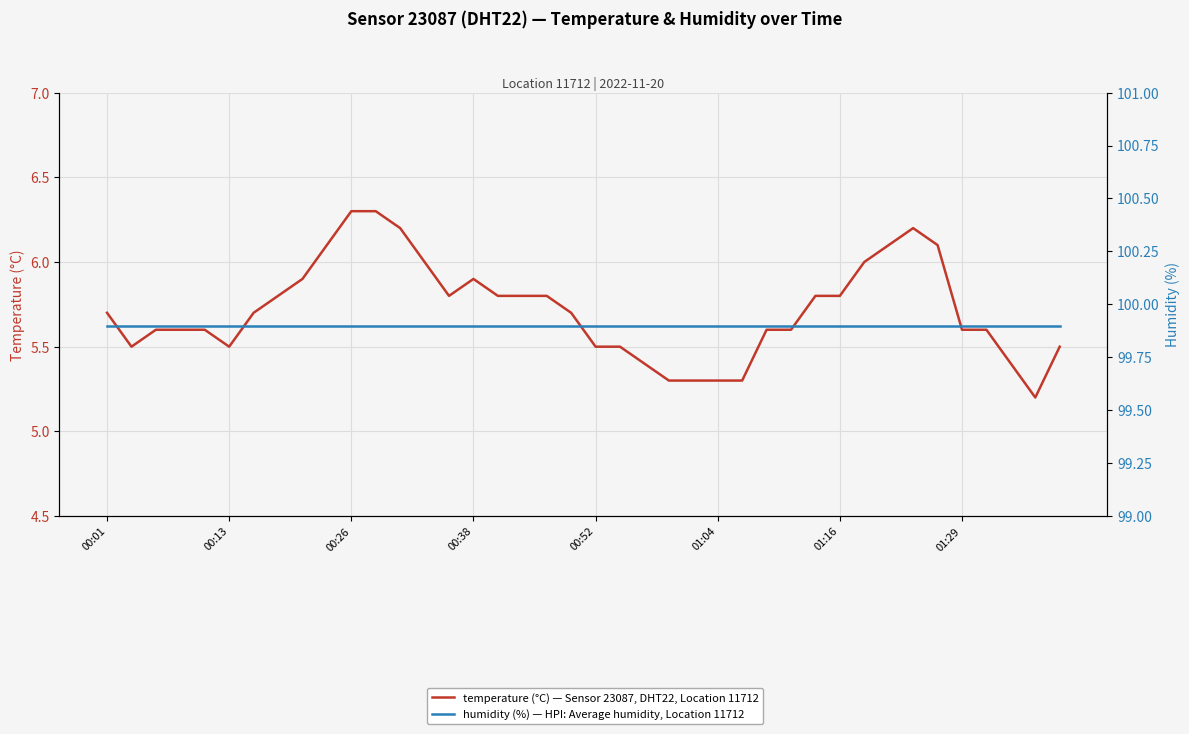

At how many categories does at least one series exceed 23?

40